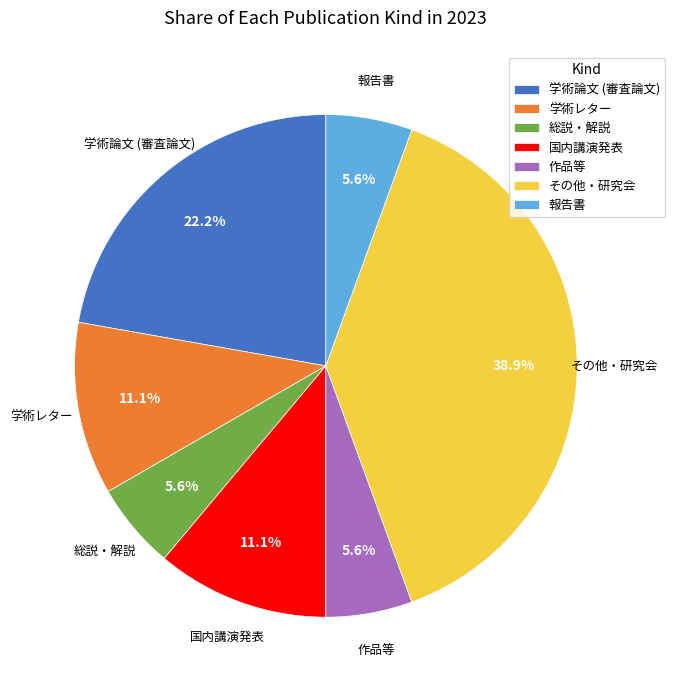

What portion of the pie excludes その他・研究会?

61.1%